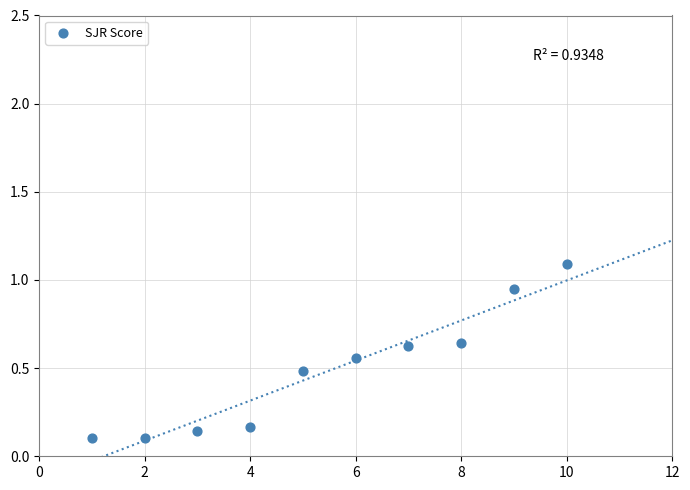

What is the average Y value?

0.5